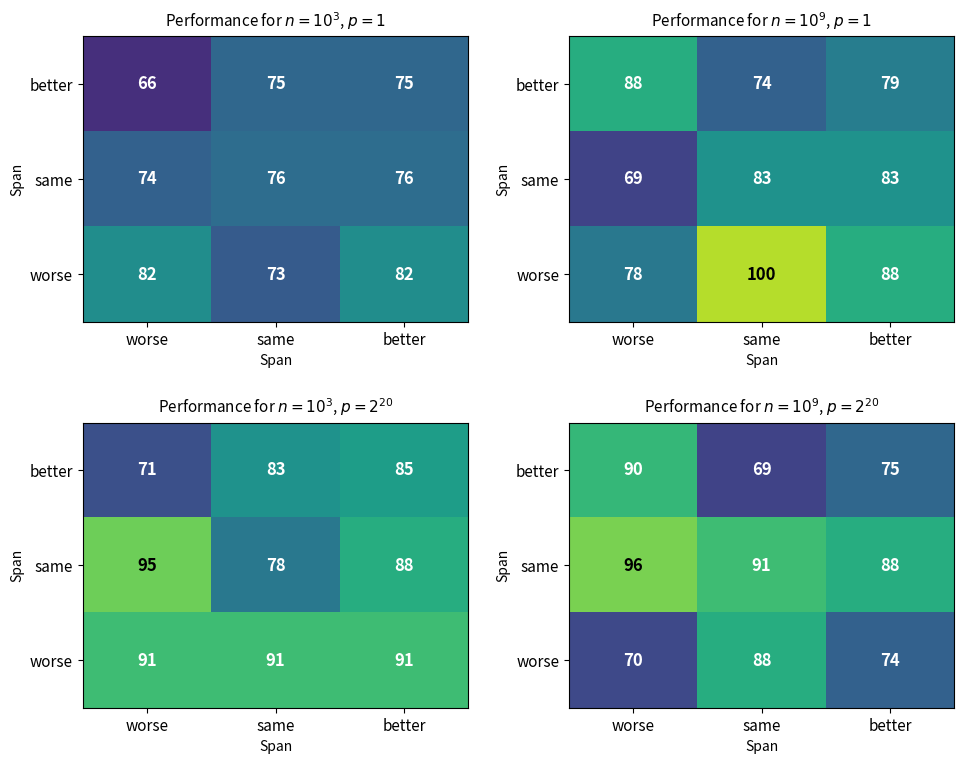

What is the total value across all series at better?

237